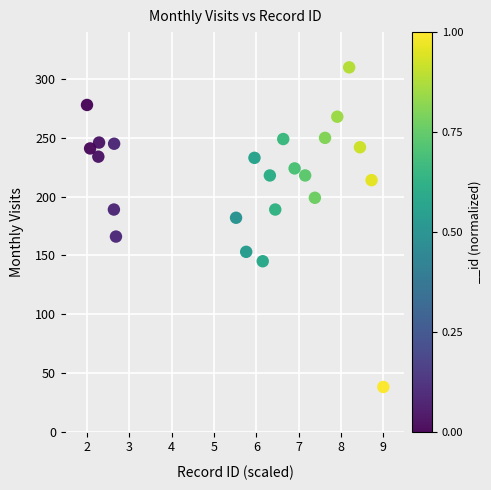

What is the range of Y values (max minus min)?

272